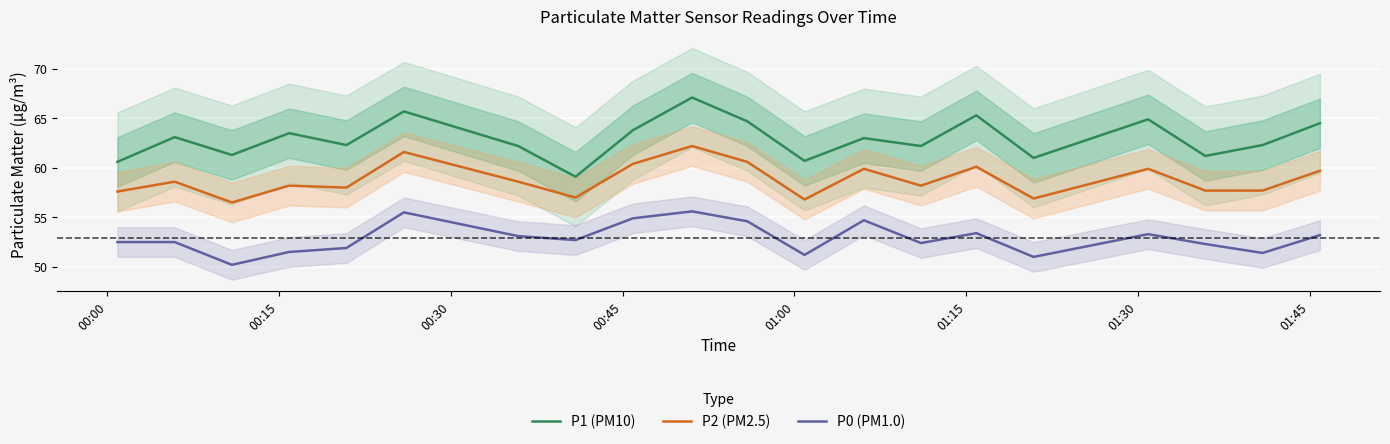

What is the minimum value for P1 (PM10)?

59.1